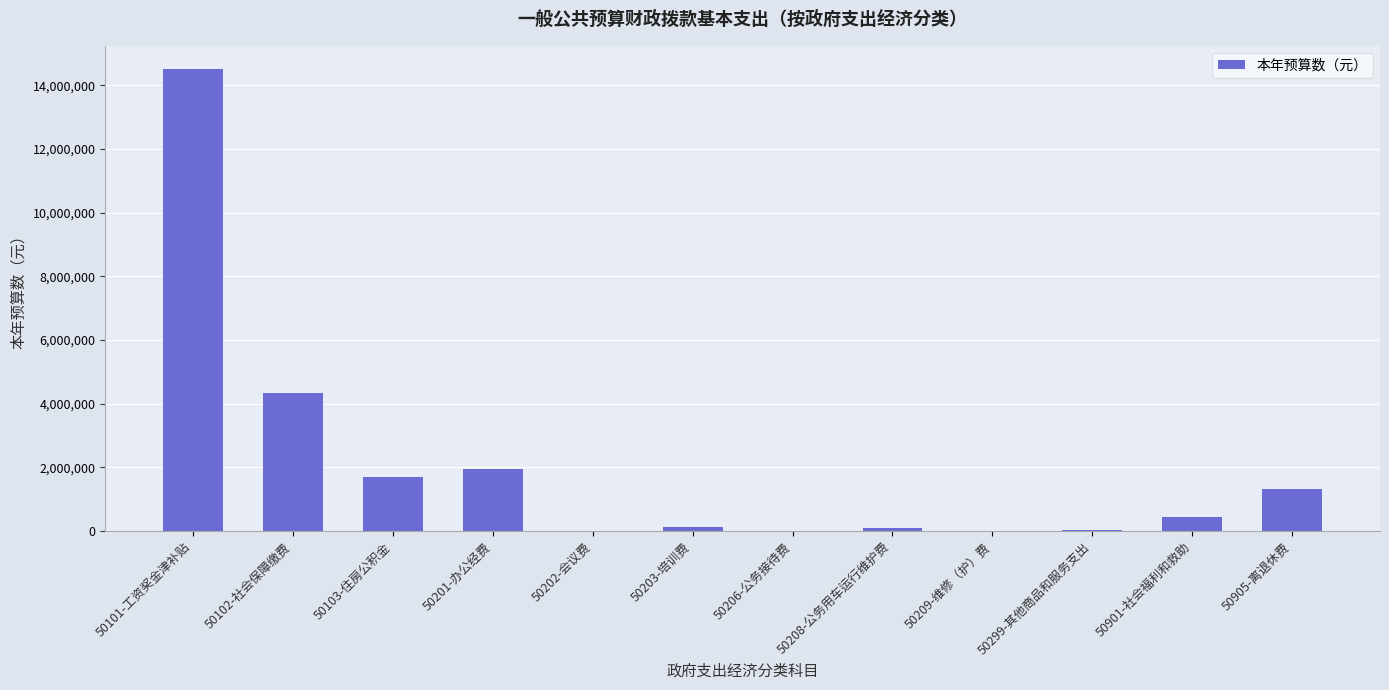

At which category does the chart reach its peak across all series?

50101-工资奖金津补贴